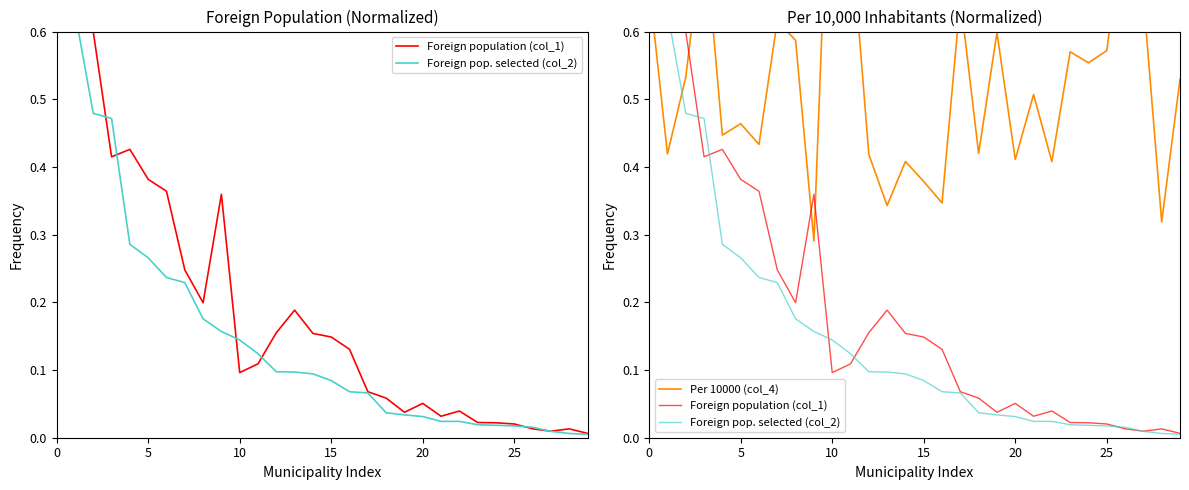

How many times do Foreign pop. selected (col_2) and Per 10000 (col_4) cross each other?

1